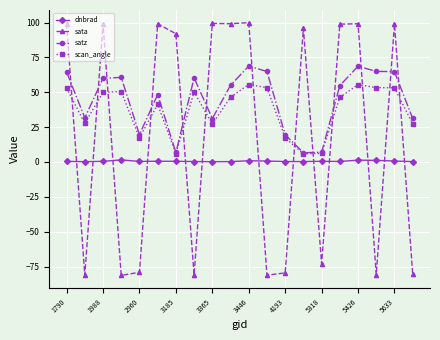

Which series has the widest spread of values?

sata